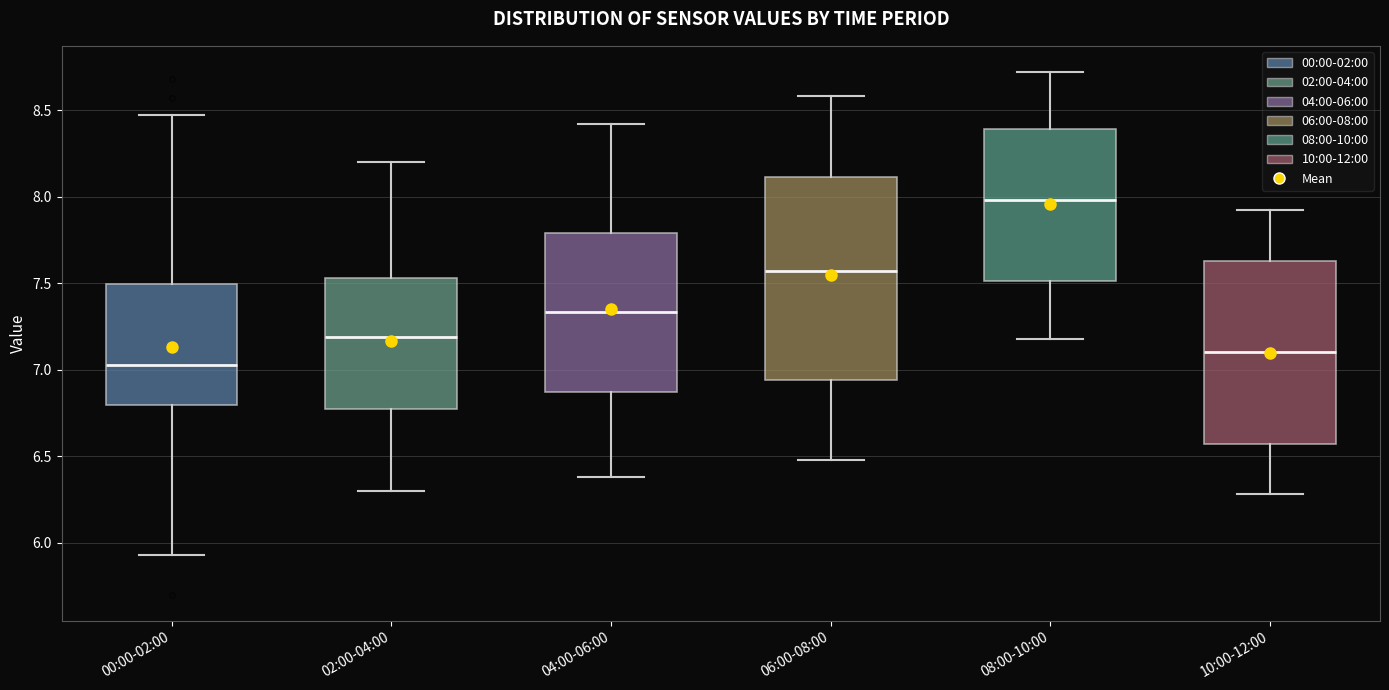

Reading left to right, transcribe this box plot: for each box, give where its median line is, the range the box spans, and where its two whiskers end, as read against the y-axis. The values are not printed on the chart, so give them approximately, as read against the axis.

00:00-02:00: median 7.05, box 6.80 to 7.50, whiskers 5.95 to 8.45
02:00-04:00: median 7.20, box 6.75 to 7.55, whiskers 6.30 to 8.20
04:00-06:00: median 7.35, box 6.85 to 7.80, whiskers 6.40 to 8.40
06:00-08:00: median 7.55, box 6.95 to 8.10, whiskers 6.50 to 8.60
08:00-10:00: median 8.00, box 7.50 to 8.40, whiskers 7.20 to 8.70
10:00-12:00: median 7.10, box 6.55 to 7.65, whiskers 6.30 to 7.90